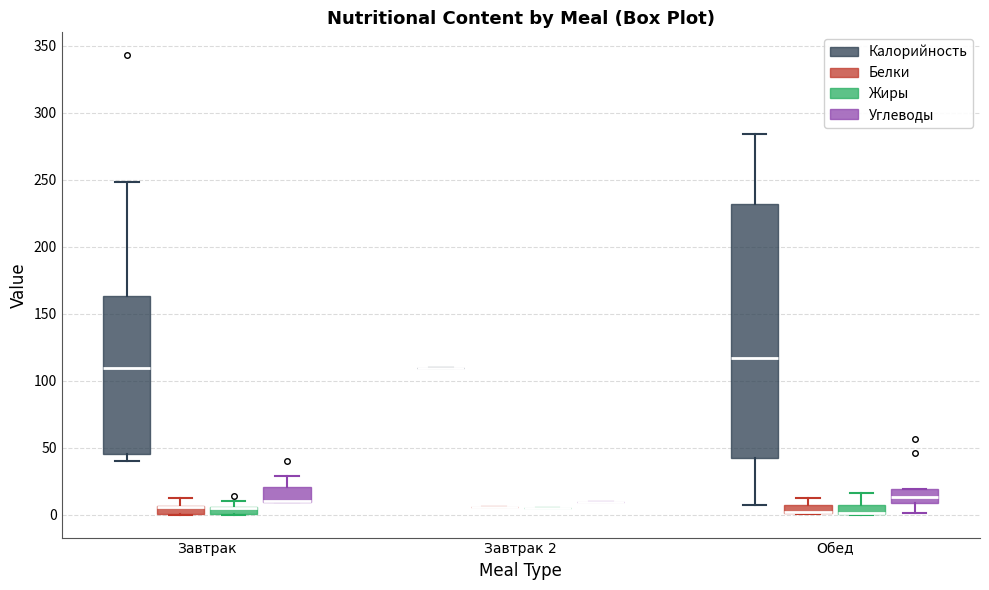

Where is the lower edge of the box for Завтрак (Углеводы) on the y-axis? The values are not printed on the chart, so give them approximately, as read against the axis.

10